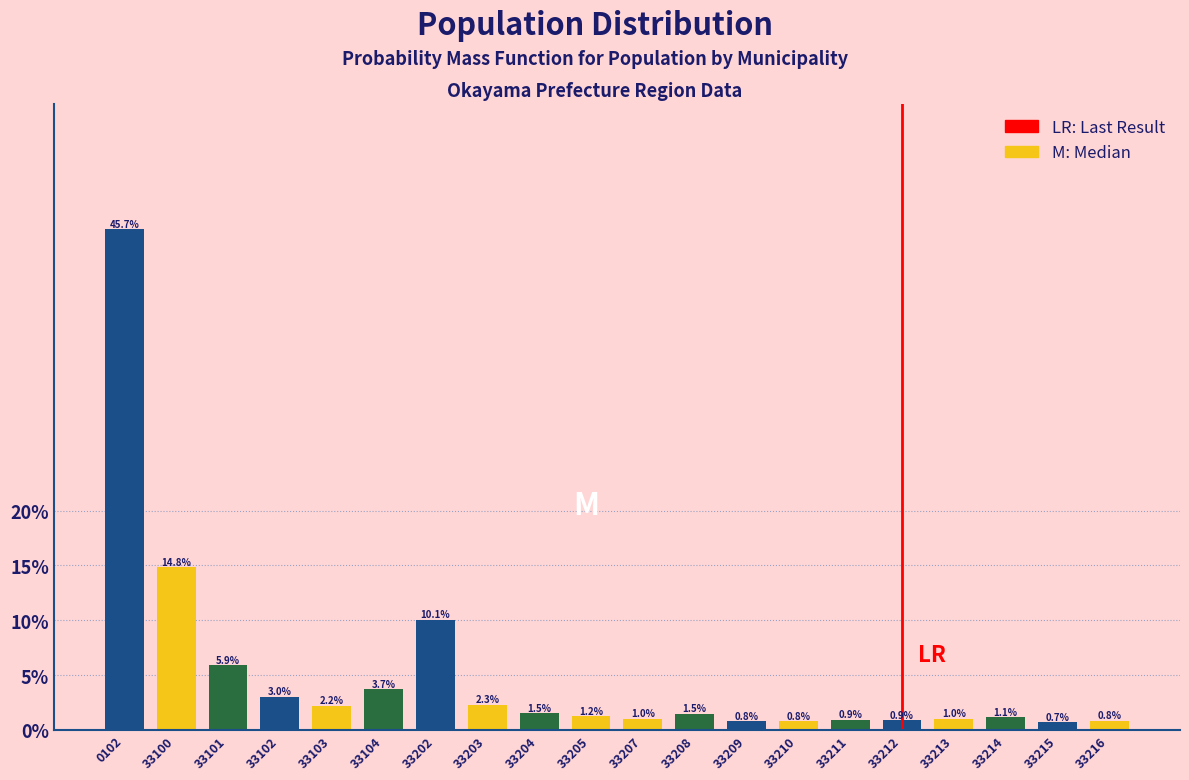

Reading right to left, transcribe all the data shown in this chart.

33216=0.8	33215=0.7	33214=1.1	33213=1.0	33212=0.9	33211=0.9	33210=0.8	33209=0.8	33208=1.5	33207=1.0	33205=1.2	33204=1.5	33203=2.3	33202=10.1	33104=3.7	33103=2.2	33102=3.0	33101=5.9	33100=14.8	0102=45.7